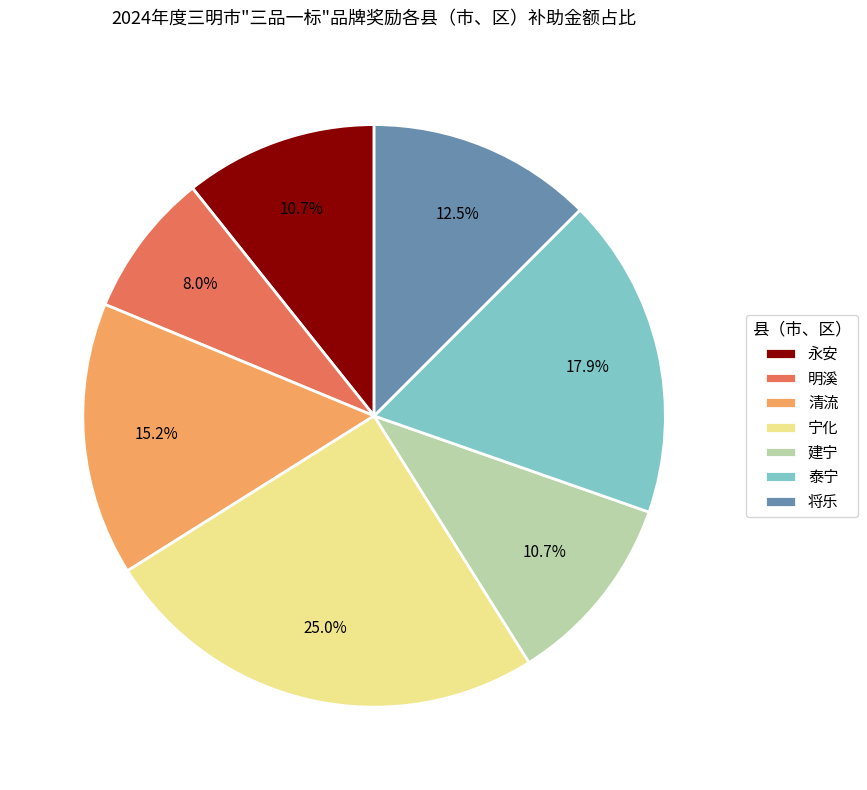

How much of the chart is everything except 永安?

89.3%